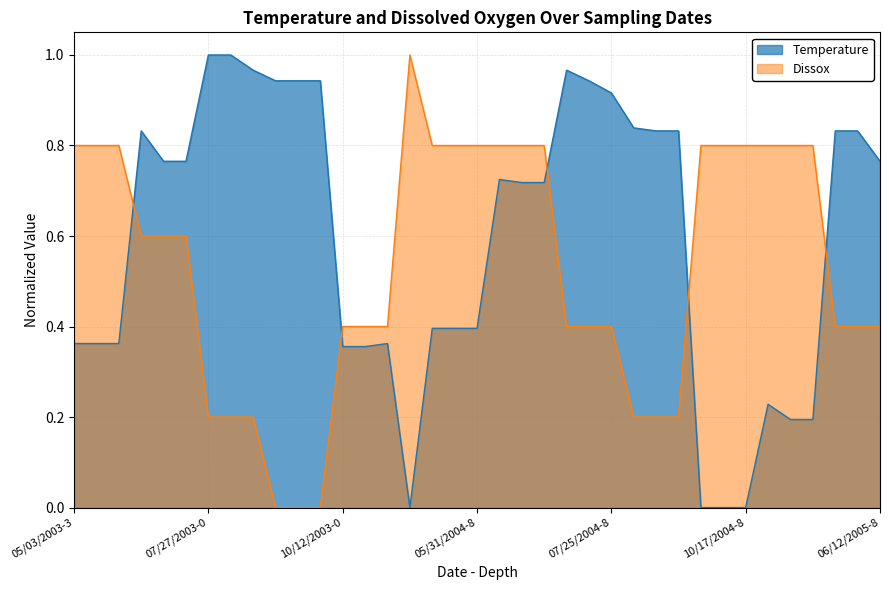

The chart shows a value of 0.5 at 04/17/2004-6. True or false?

False